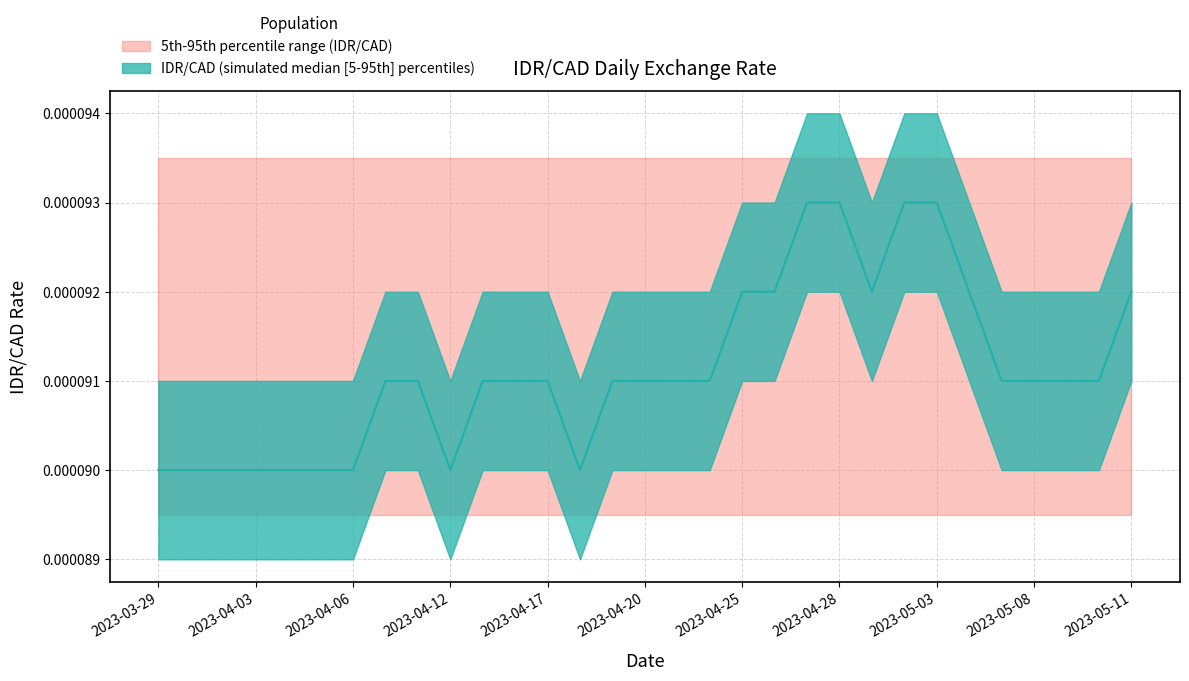

Is it true that the value at 2023-04-14 is 0.0?

True